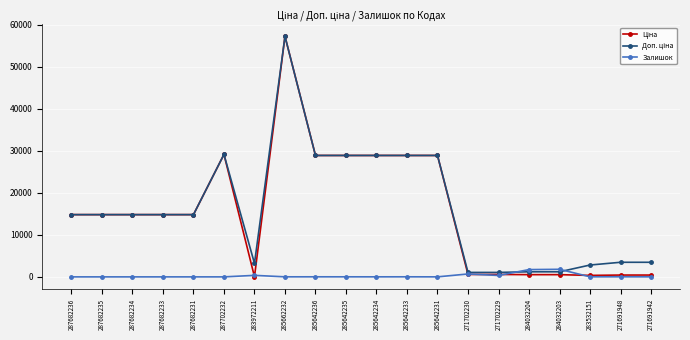

At which category is the sum across all series the highest?

285662232